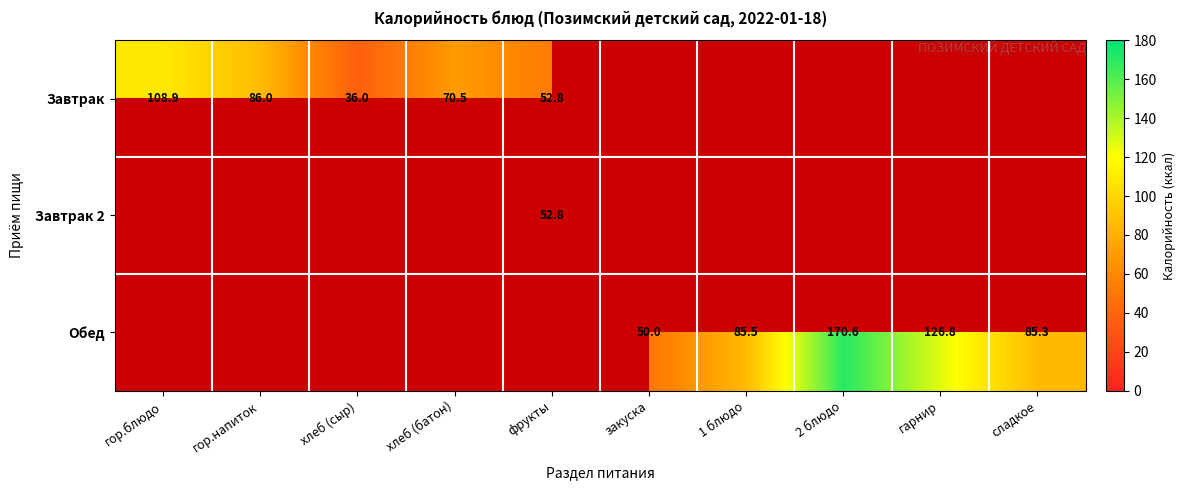

The Завтрак series shows 196.0 at гор.блюдо. True or false?

False